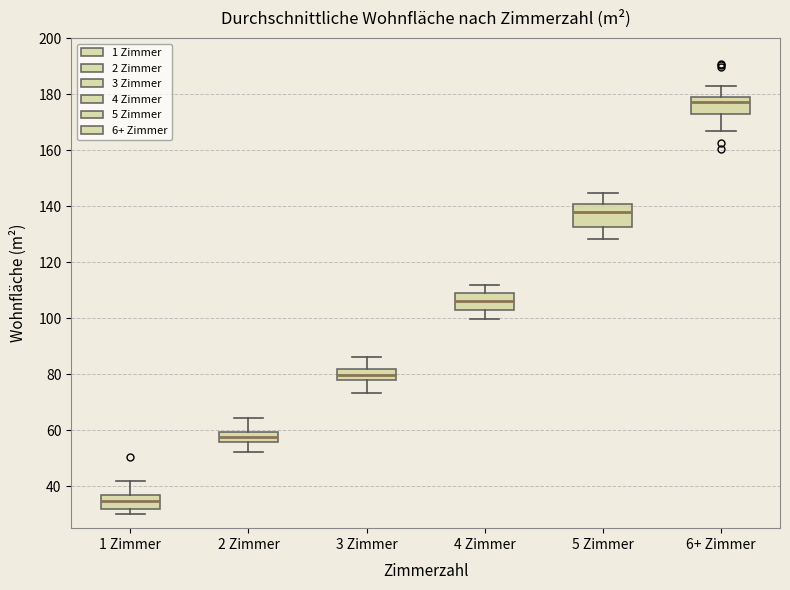

Reading left to right, read every box against the y-axis: the position of its median line, the range the box covers, and the ends of its whiskers. The values are not printed on the chart, so give them approximately, as read against the axis.

1 Zimmer: median 34, box 32 to 36, whiskers 30 to 42
2 Zimmer: median 58, box 56 to 60, whiskers 52 to 64
3 Zimmer: median 80, box 78 to 82, whiskers 74 to 86
4 Zimmer: median 106, box 102 to 110, whiskers 100 to 112
5 Zimmer: median 138, box 132 to 140, whiskers 128 to 144
6+ Zimmer: median 178 (just below the box's upper edge), box 172 to 178, whiskers 166 to 184